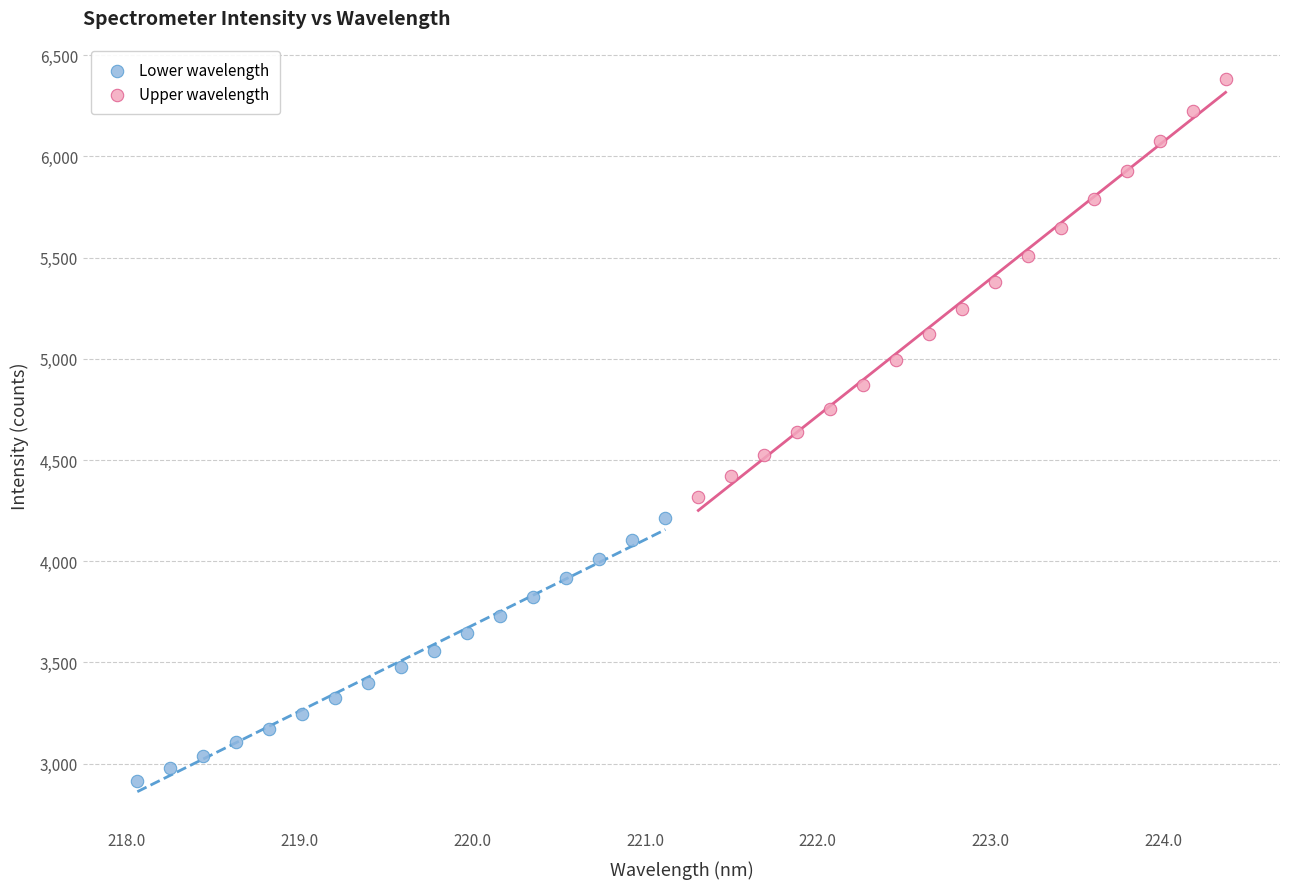

Which series has the widest spread of Y values?

Upper wavelength